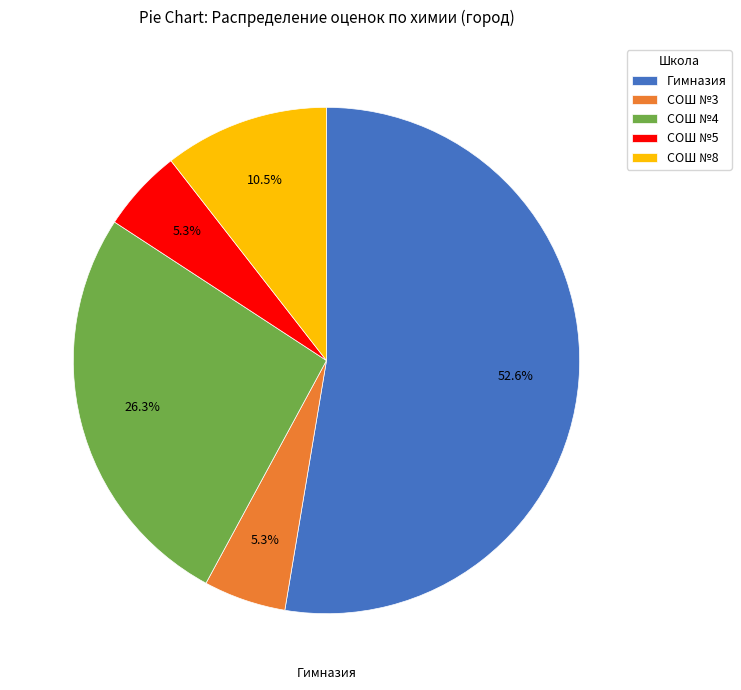

How many segments does this pie chart have?

5